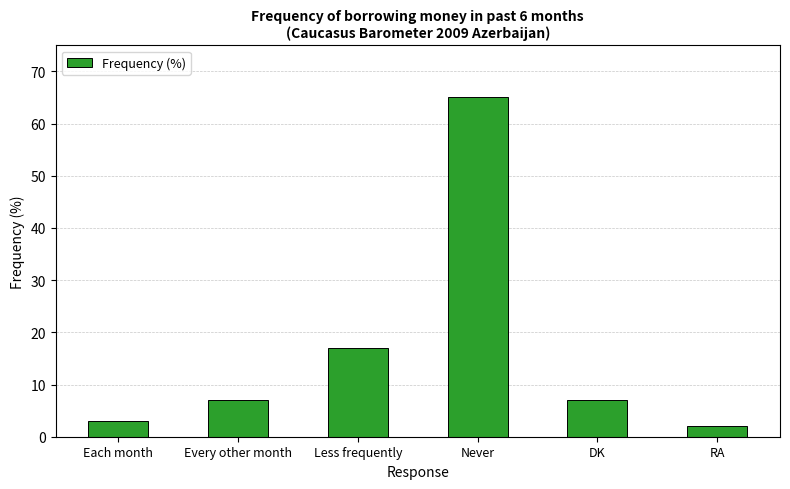

Reading left to right, what are all the values shown in this chart?

Each month=3	Every other month=7	Less frequently=17	Never=65	DK=7	RA=2